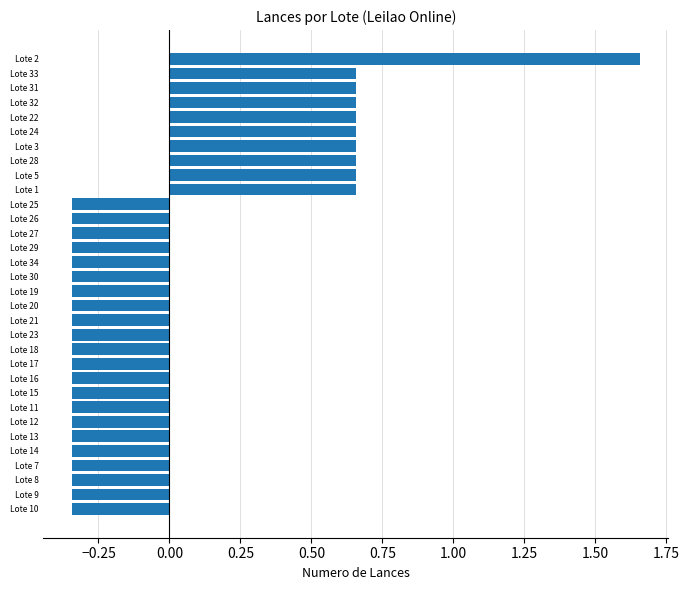

What is the change in value from Lote 18 to Lote 3?

+1.0